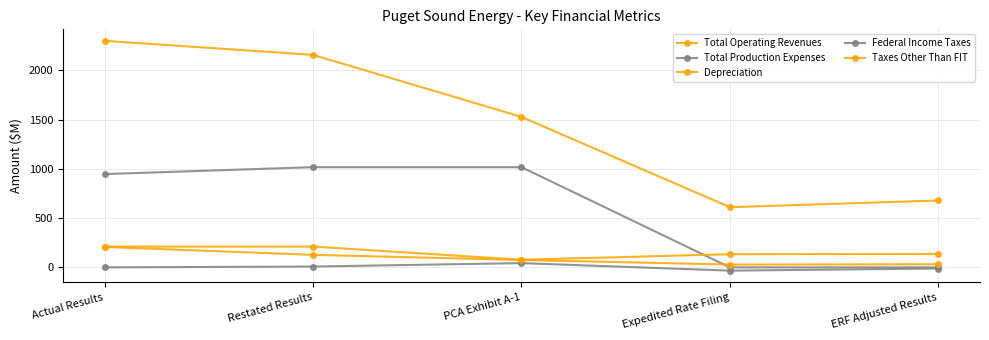

True or false: Total Operating Revenues has more than 1 points higher than both neighbors.

False